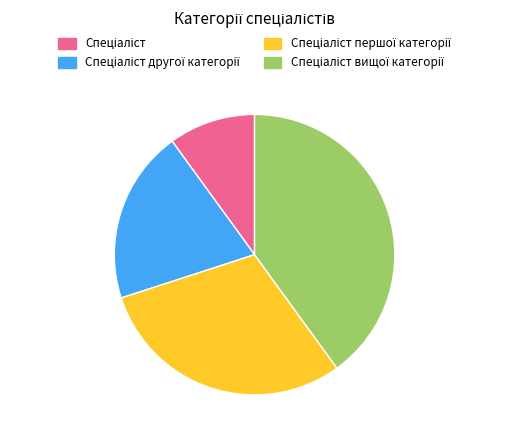

Is there a majority slice in this chart?

No